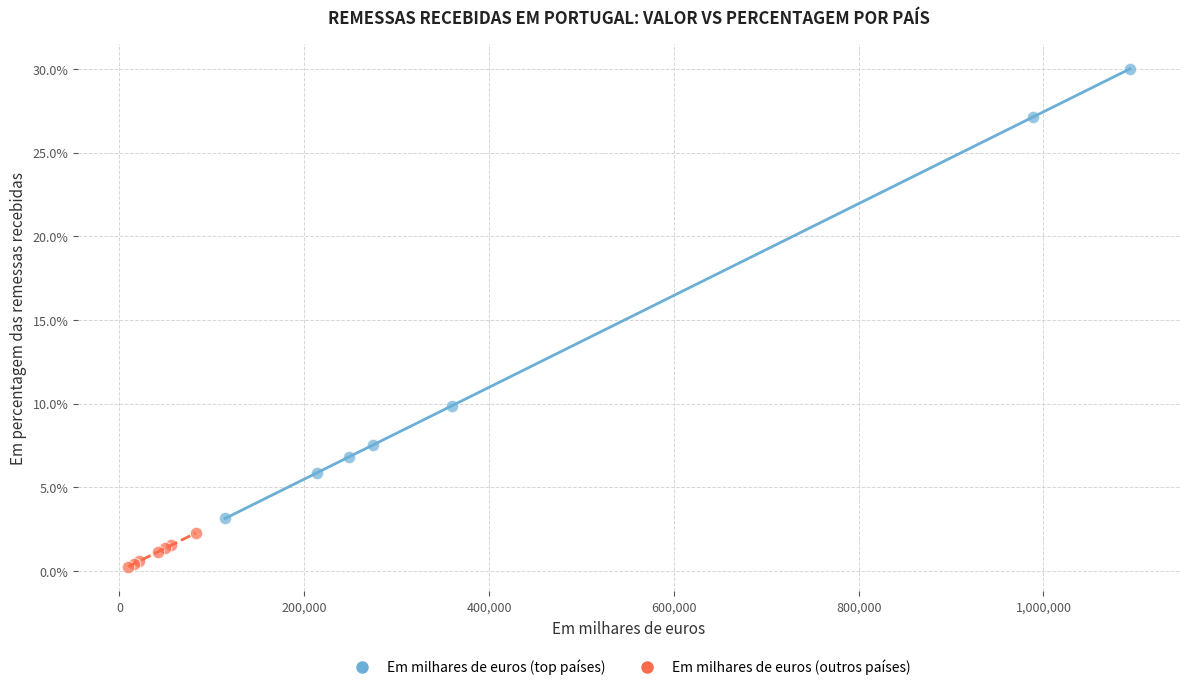

Which series reaches the minimum Y coordinate?

Em milhares de euros (outros países)